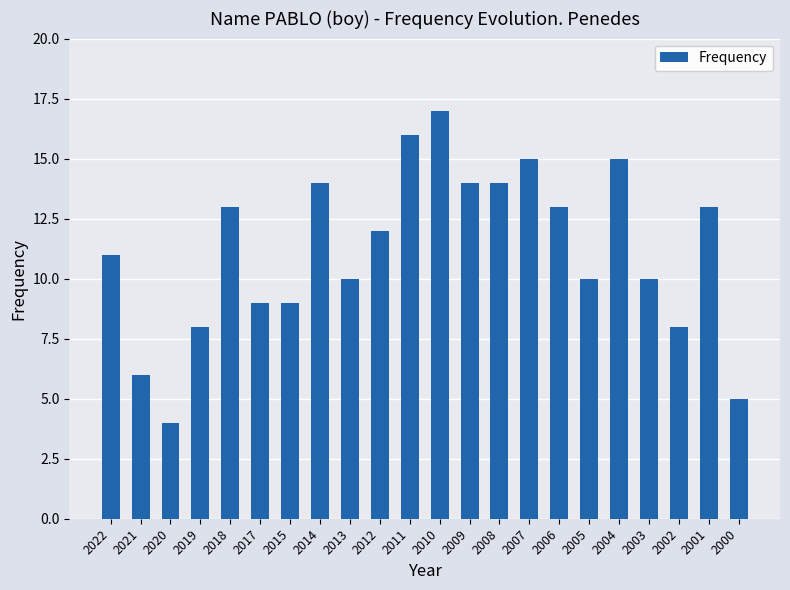

What is the change in value from 2020 to 2010?

+13